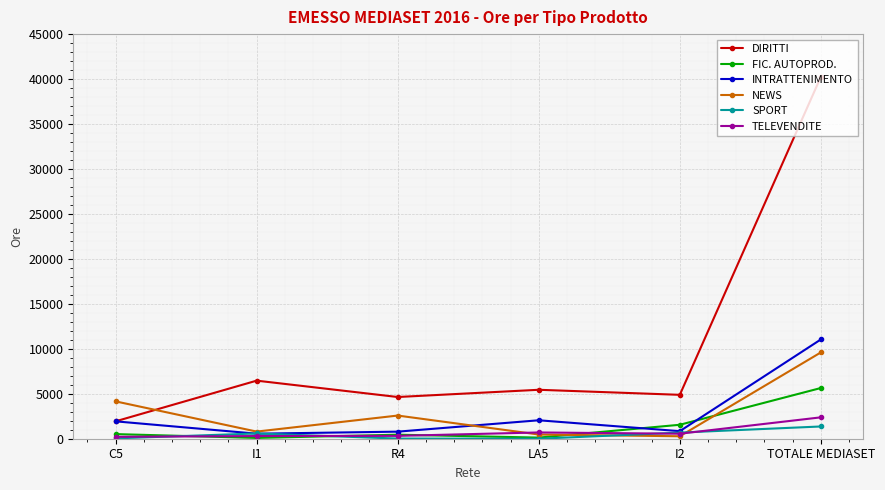

Where does the DIRITTI series first go above 5443?

I1